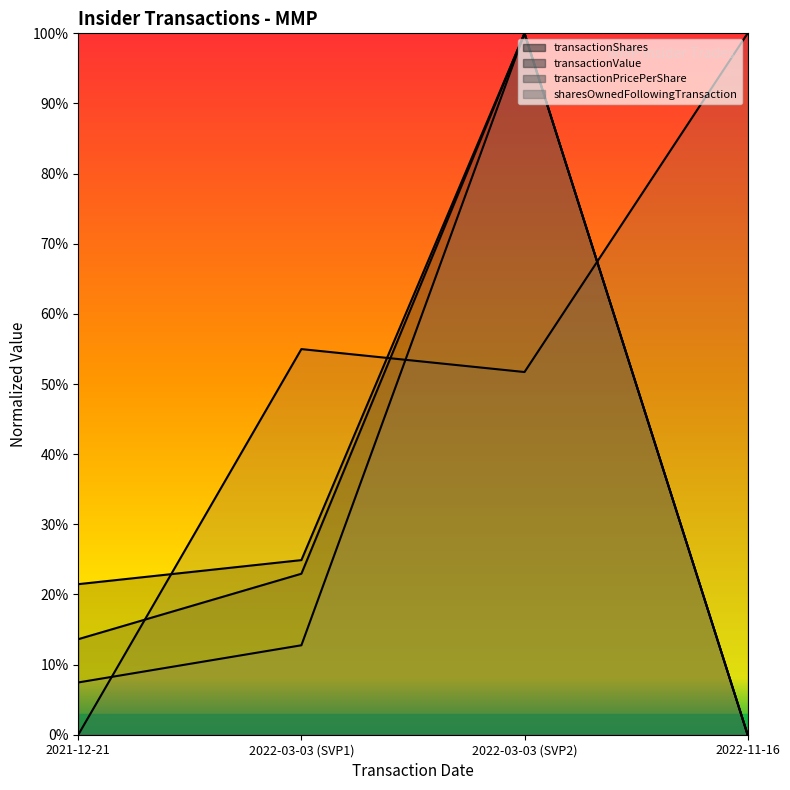

At how many categories does at least one series exceed 0?

4